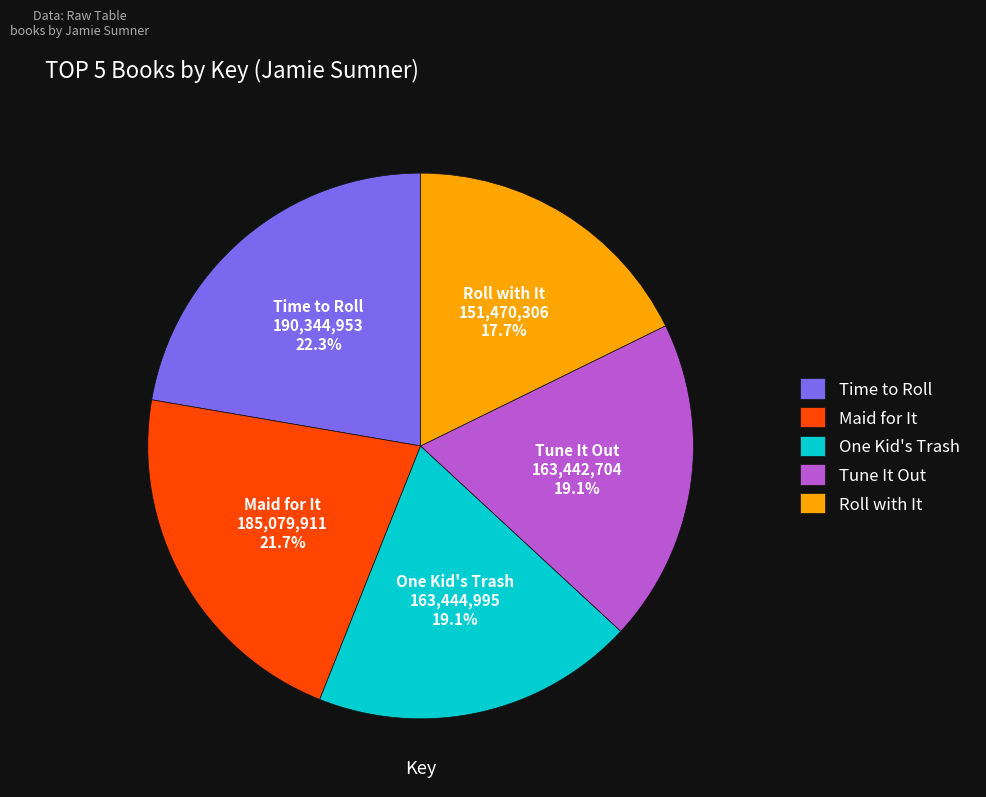

Which slice is the smallest?

Roll with It